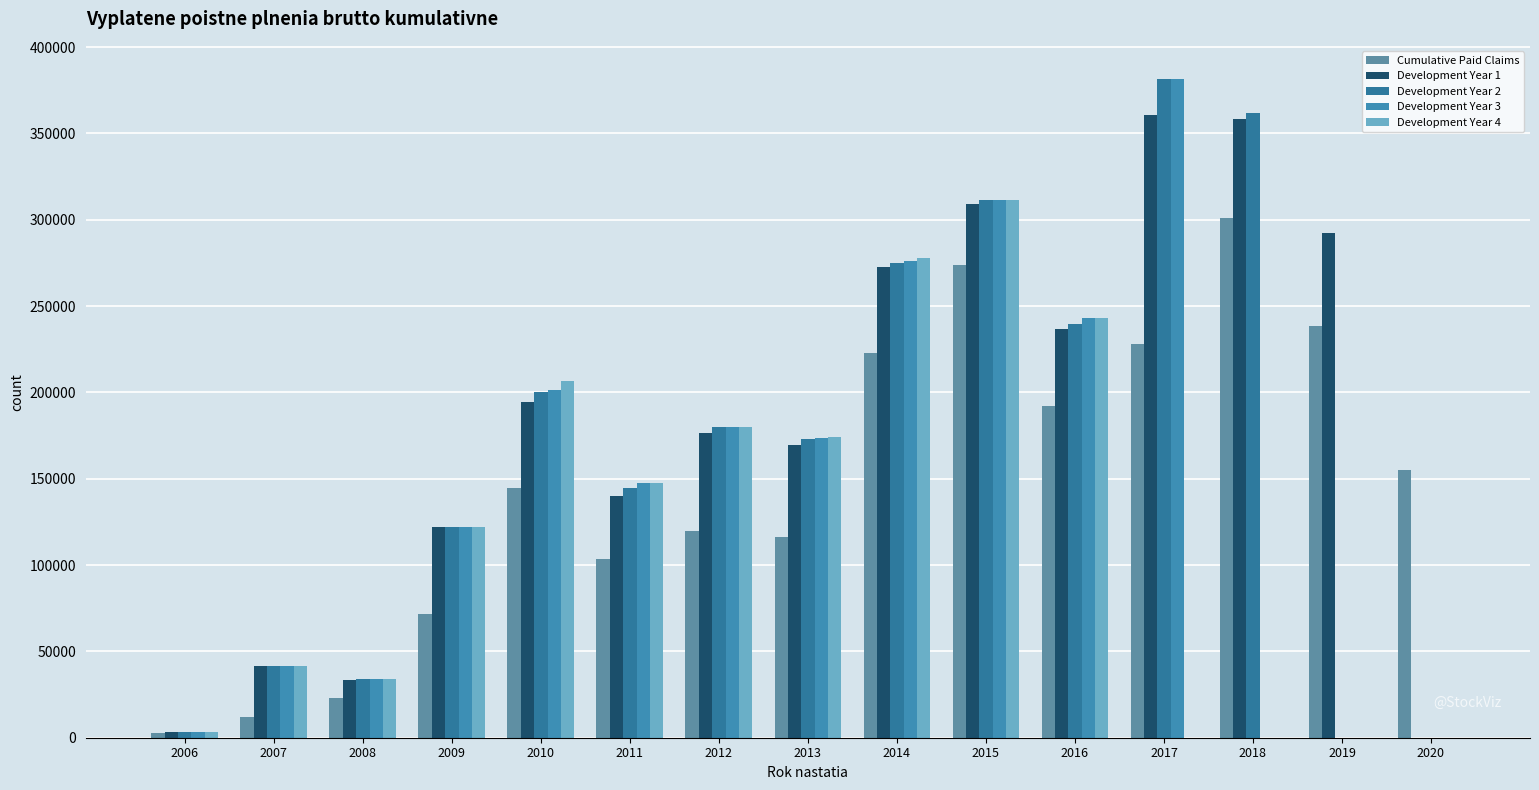

How many groups of bars are there?

15